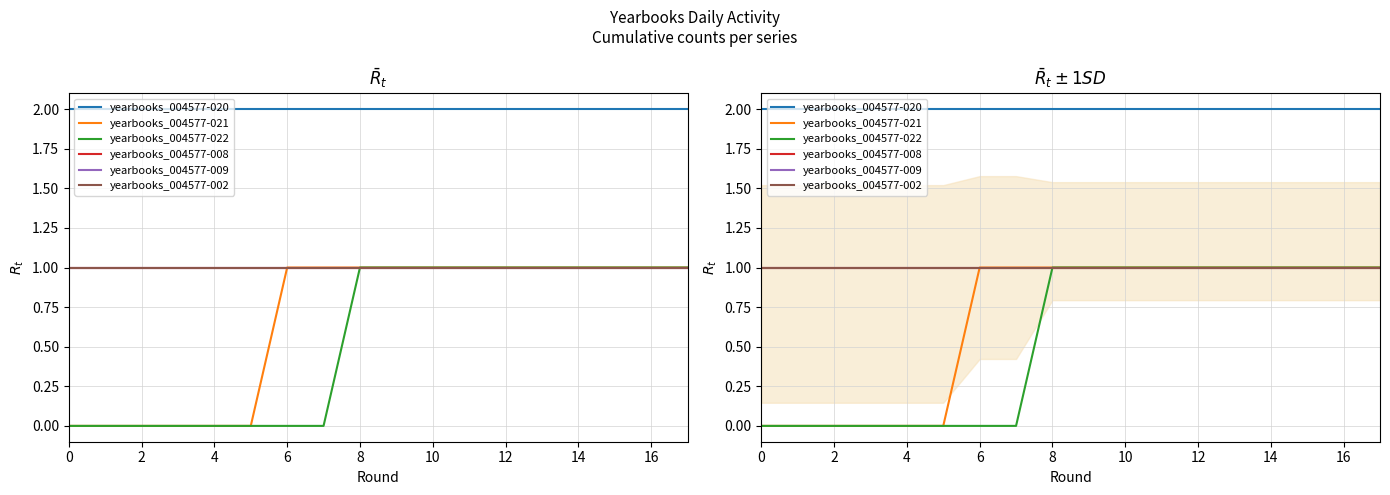

How many lines are shown in the chart?

6